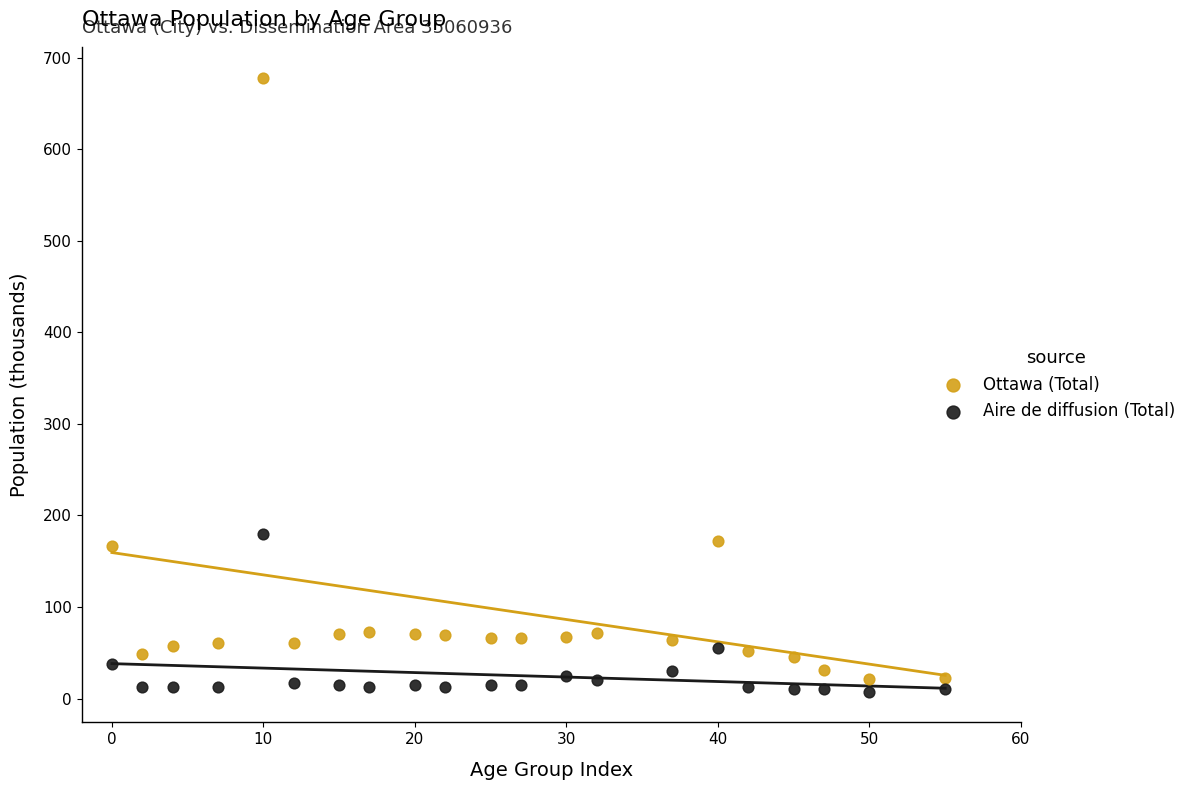

What is the X range (max minus min) for the scatter plot?

55.0